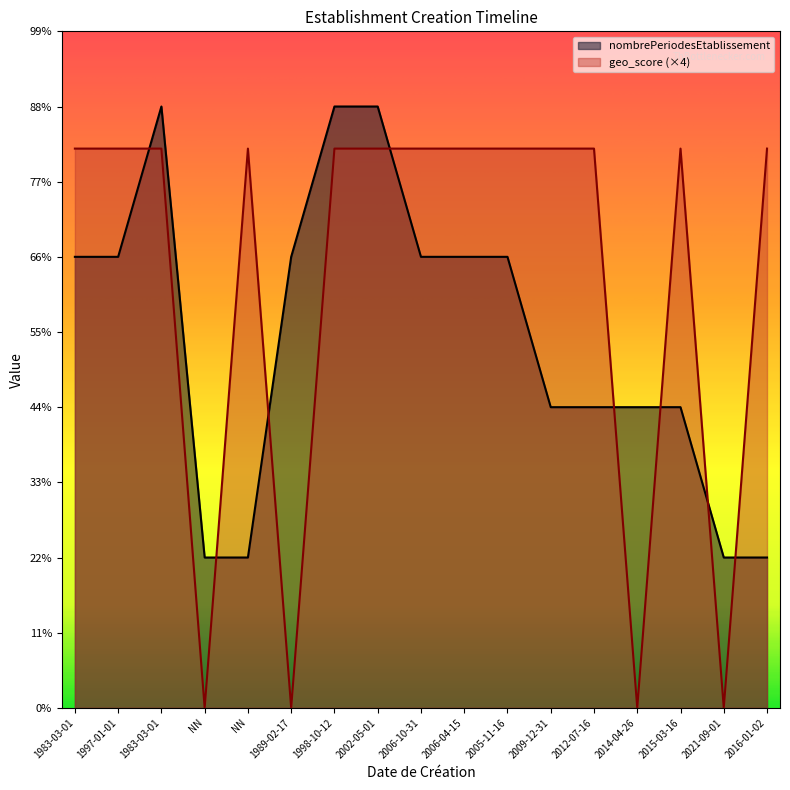

How many values in the geo_score series are below 3?

4